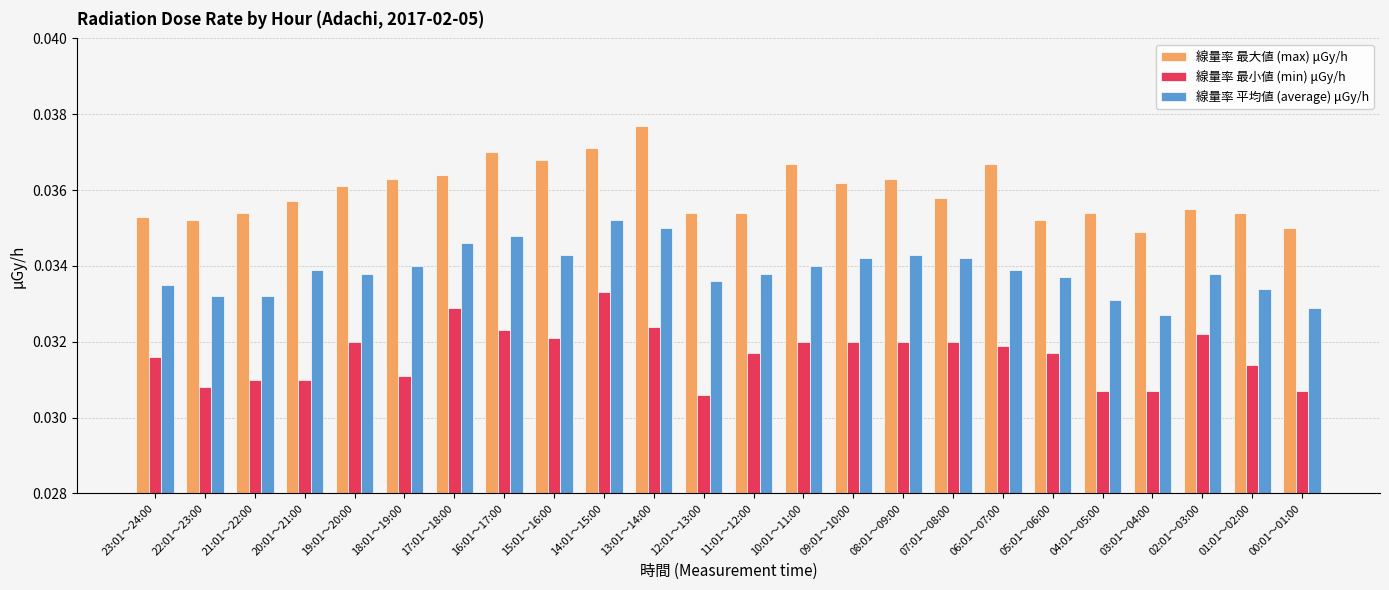

How many bars are there in total?

72